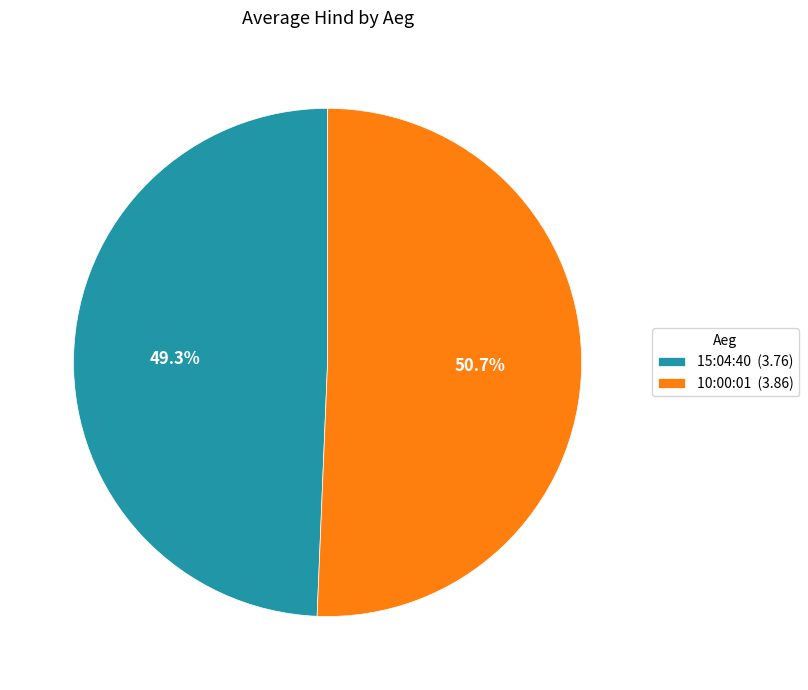

Which category accounts for the majority?

10:00:01